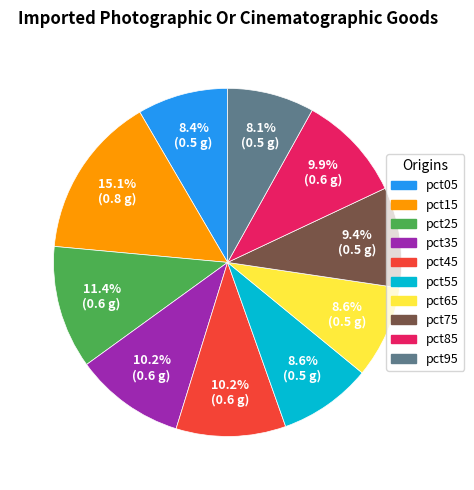

Which category has the biggest portion of the pie?

pct15